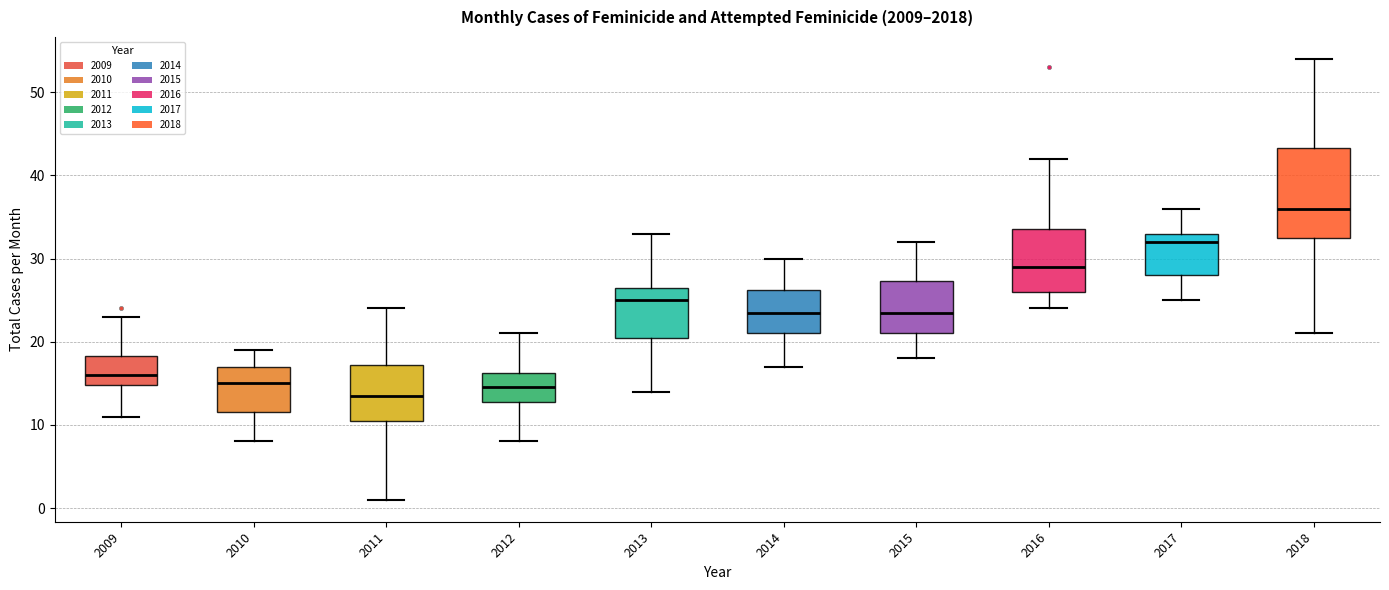

Where does the lower whisker of the box at x = 2013 end on the y-axis? The values are not printed on the chart, so give them approximately, as read against the axis.

14